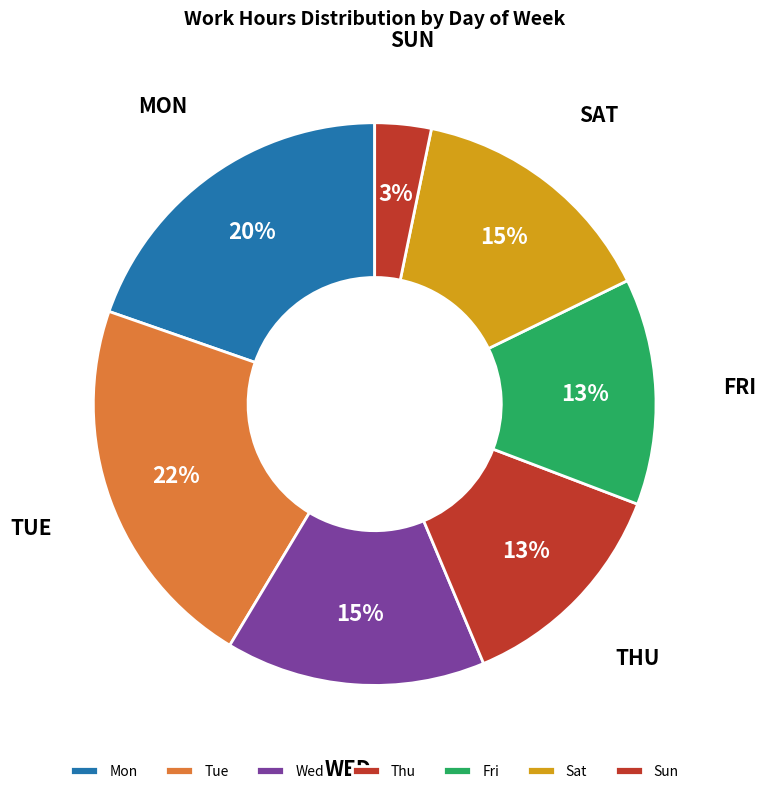

Does any single category account for the majority?

No